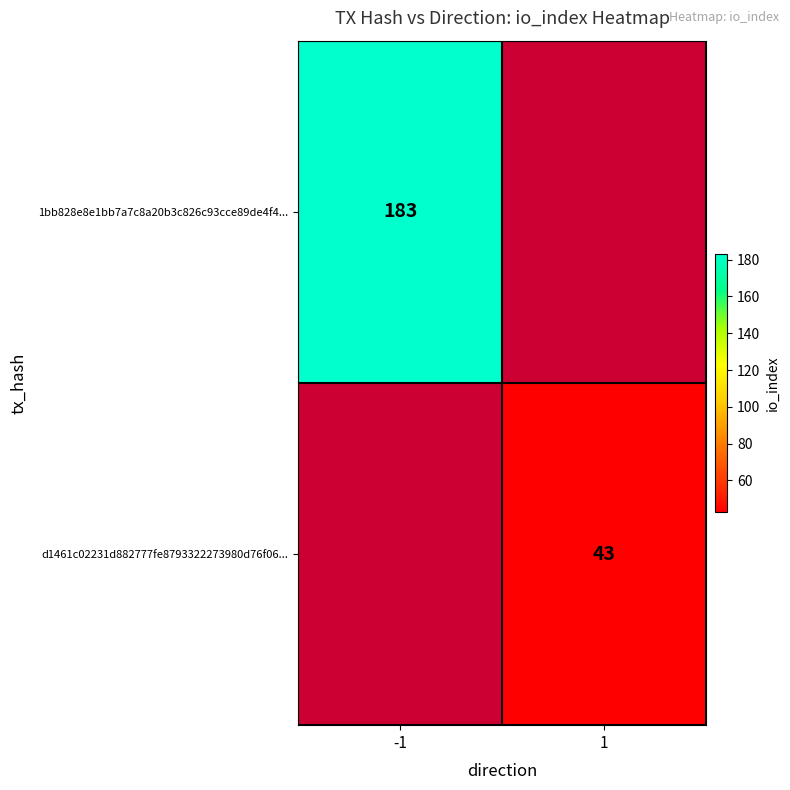

Is it true that d1461c02231d882777fe8793322273980d76f06... equals 16 at 1?

False